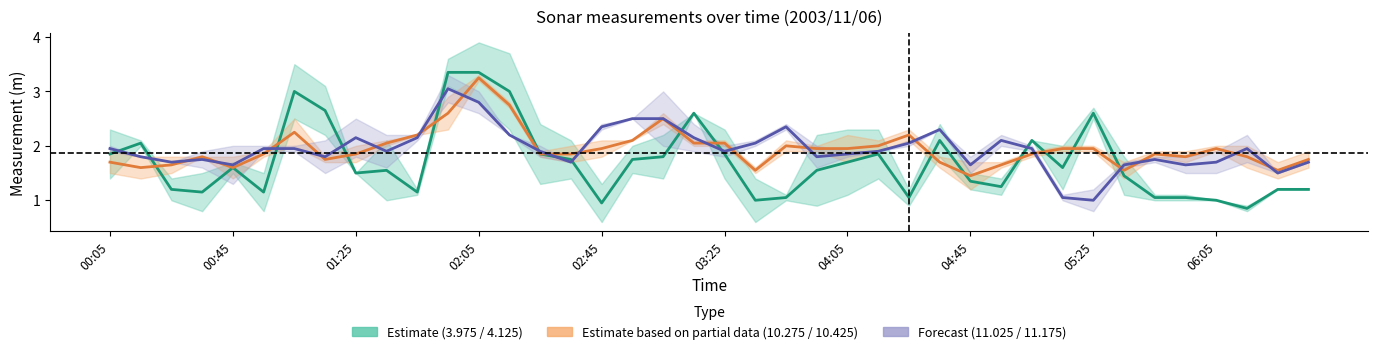

At which category is the sum across all series the highest?

02:05